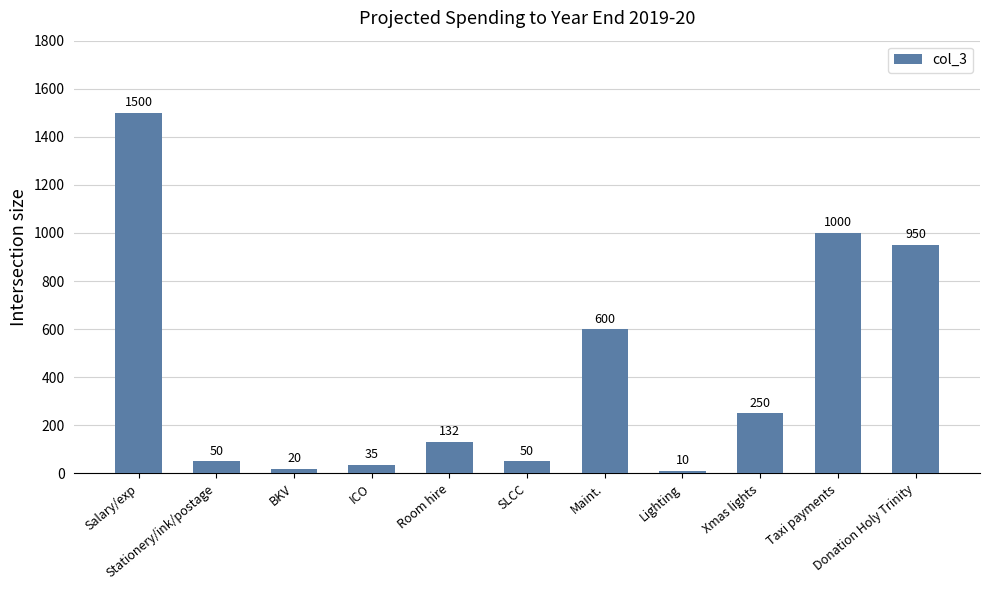

Is it true that the value at Salary/exp is 1500?

True